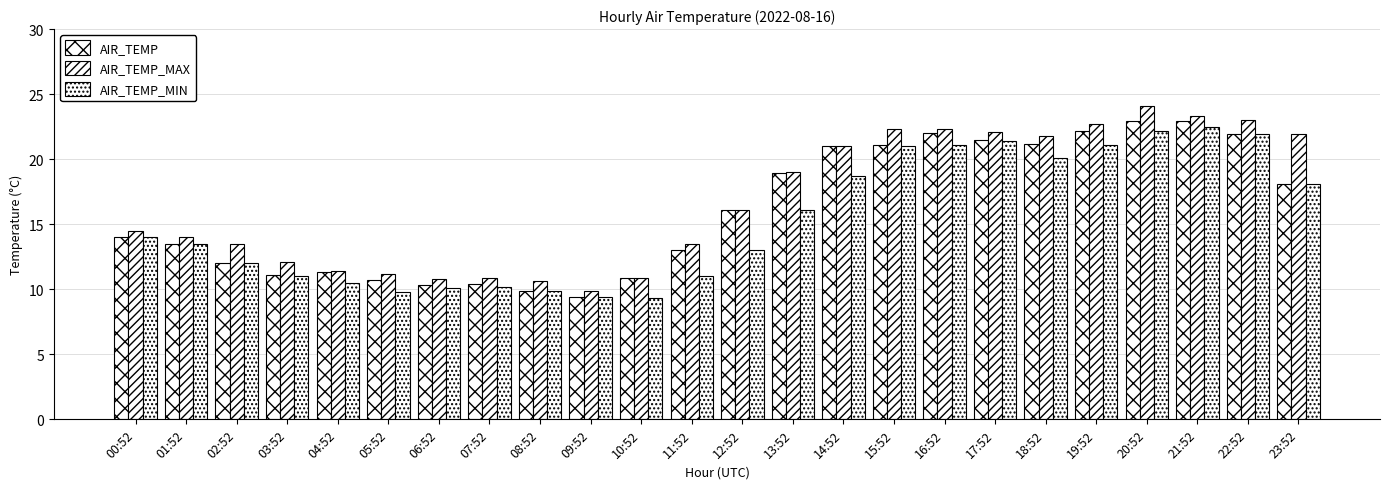

List the series in order of their peak value, highest first.

AIR_TEMP_MAX, AIR_TEMP, AIR_TEMP_MIN